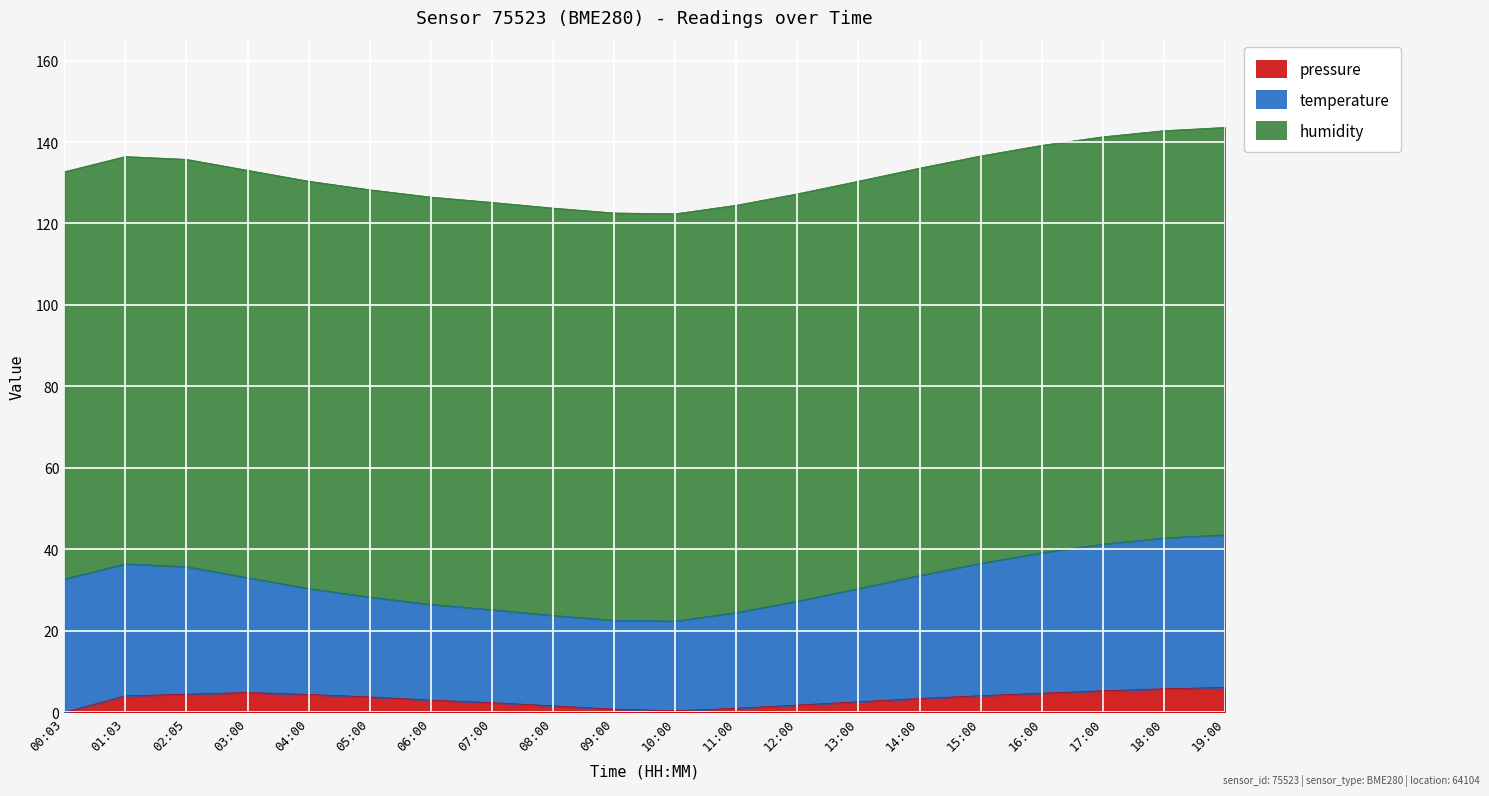

Does the chart display data point markers on the line(s)?

No